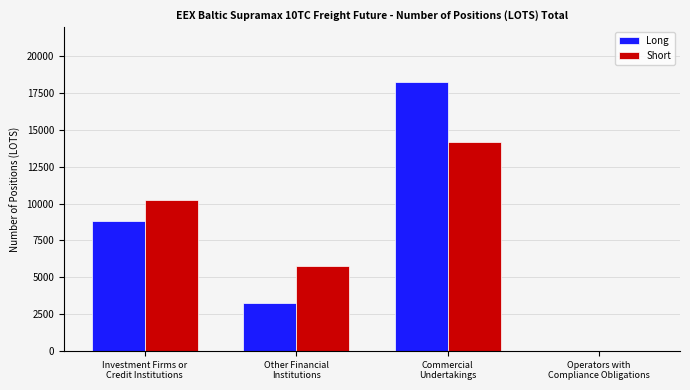

What is the maximum value for Short?

14212